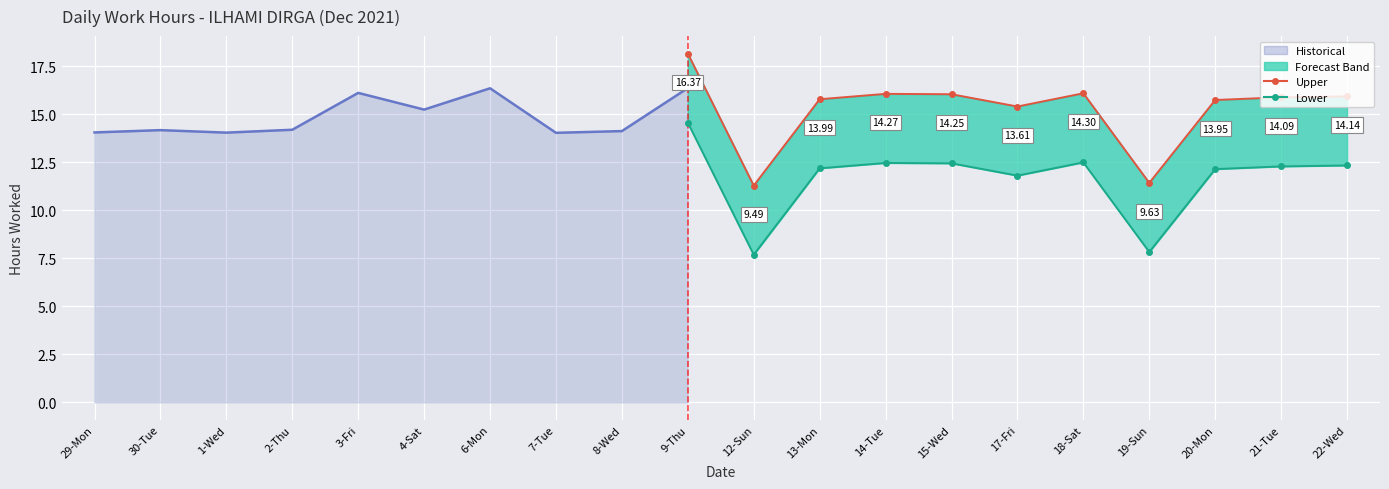

True or false: Upper has a value of 7.8 at 9-Thu.

False